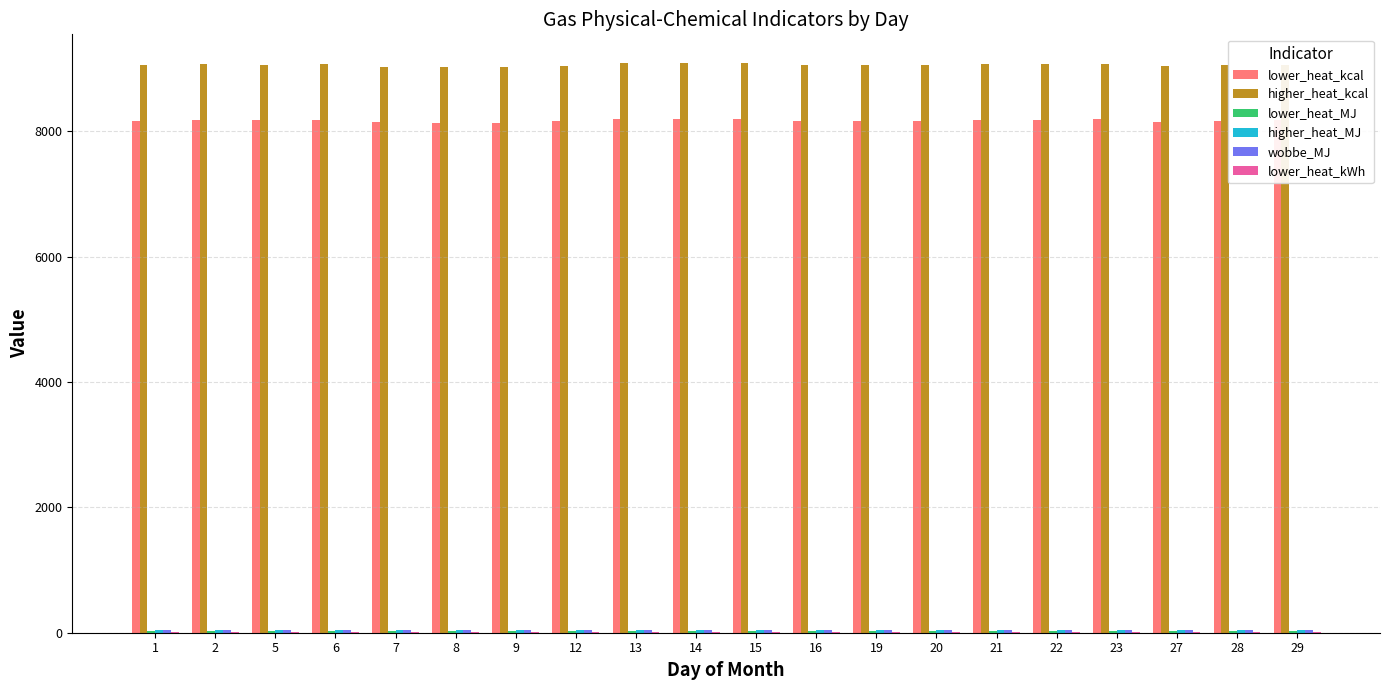

How many data points does each series have?

20